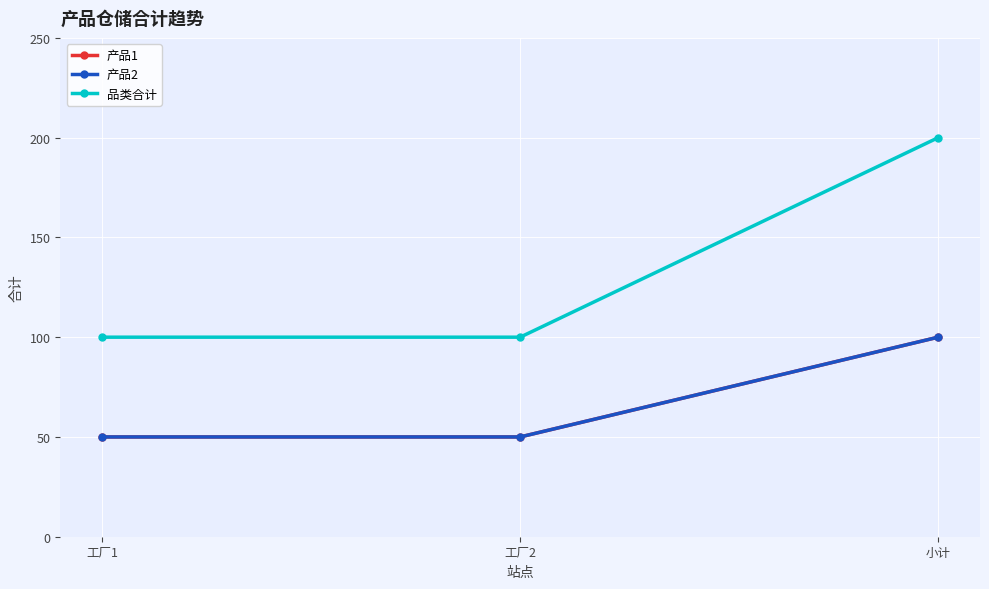

What position from the left is 小计?

3